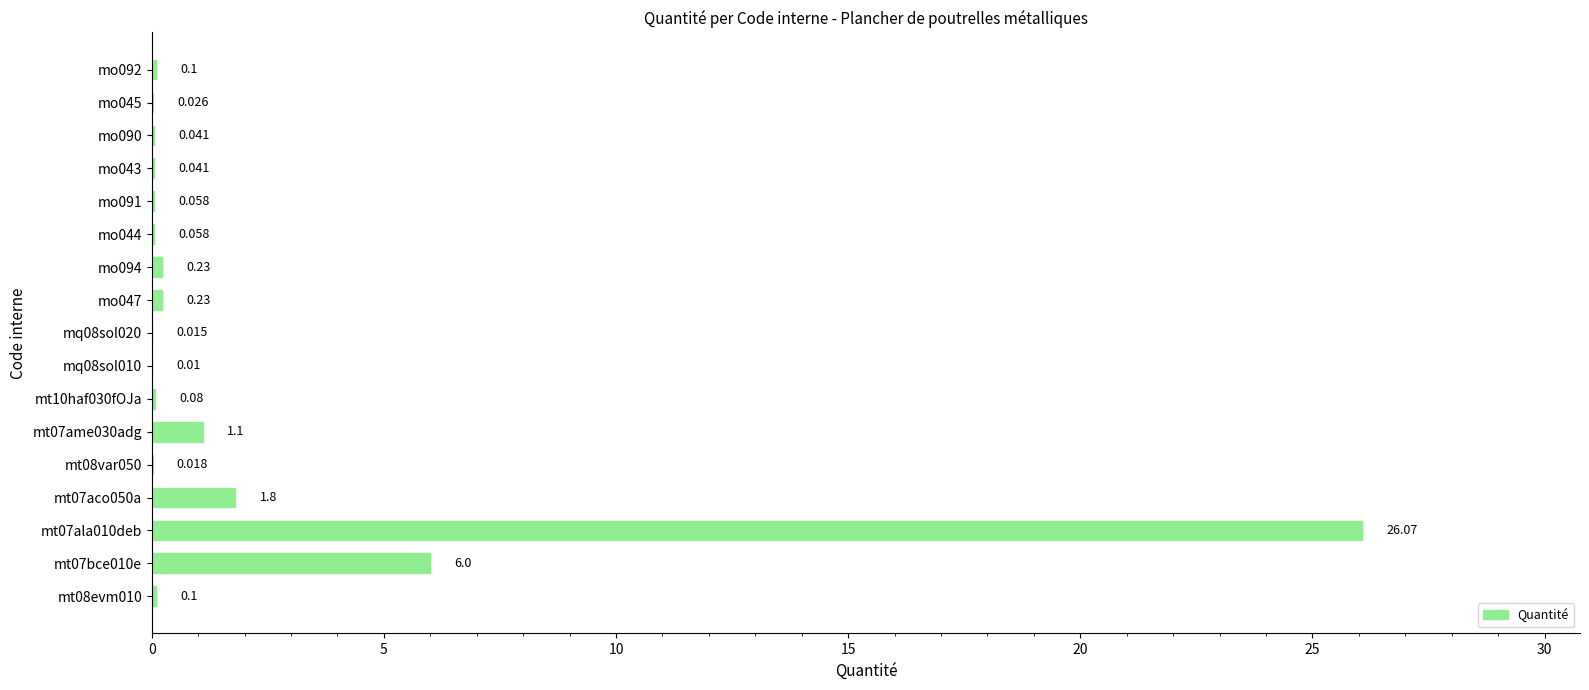

Are the bars horizontal?

Yes